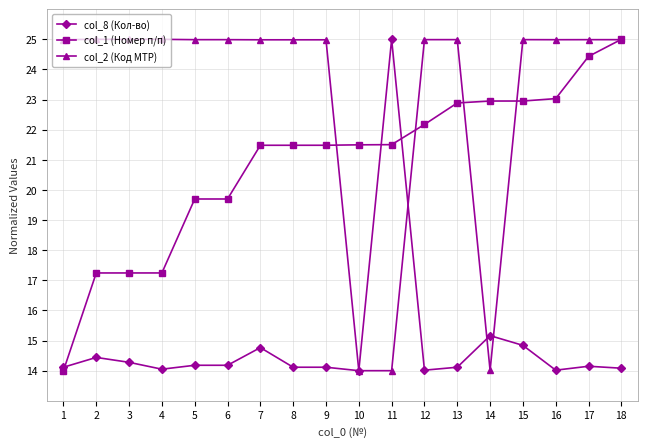

Which series changed the most between 6 and 15?

col_1 (Номер п/п)